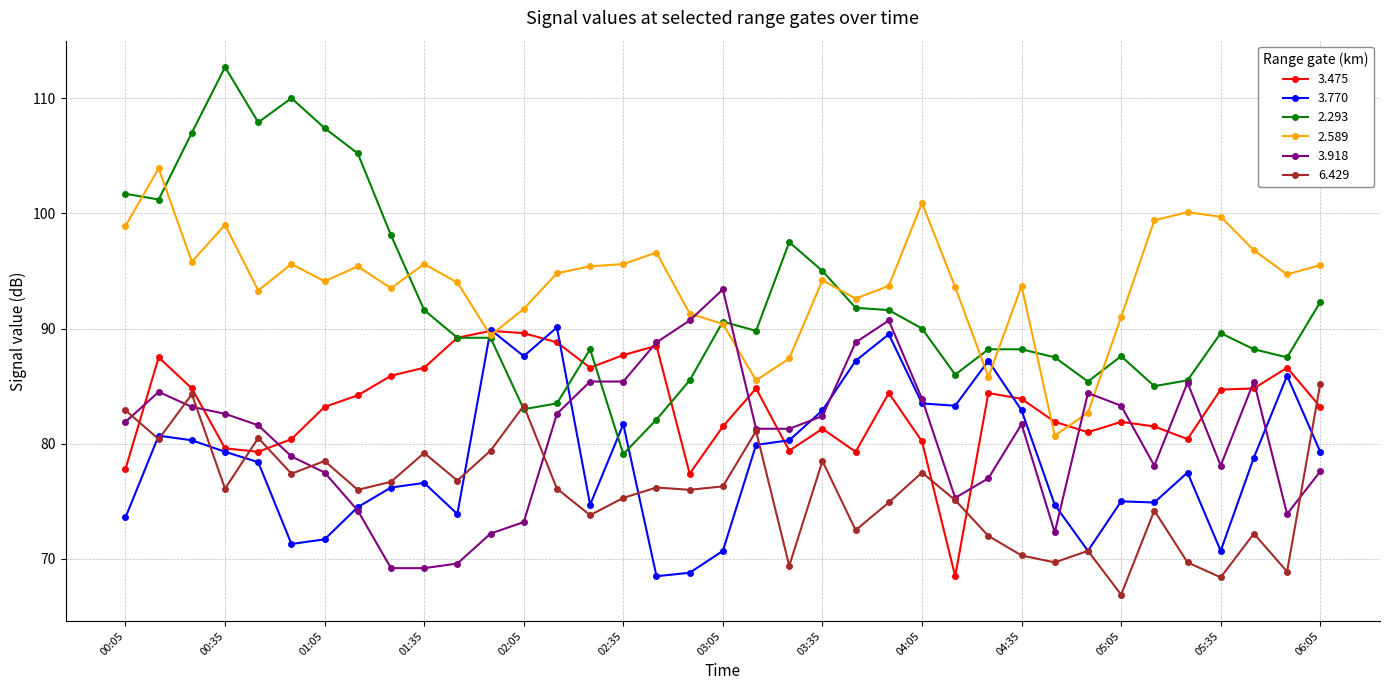

Which series ends up on top after the final intersection of 3.918 and 2.589?

2.589